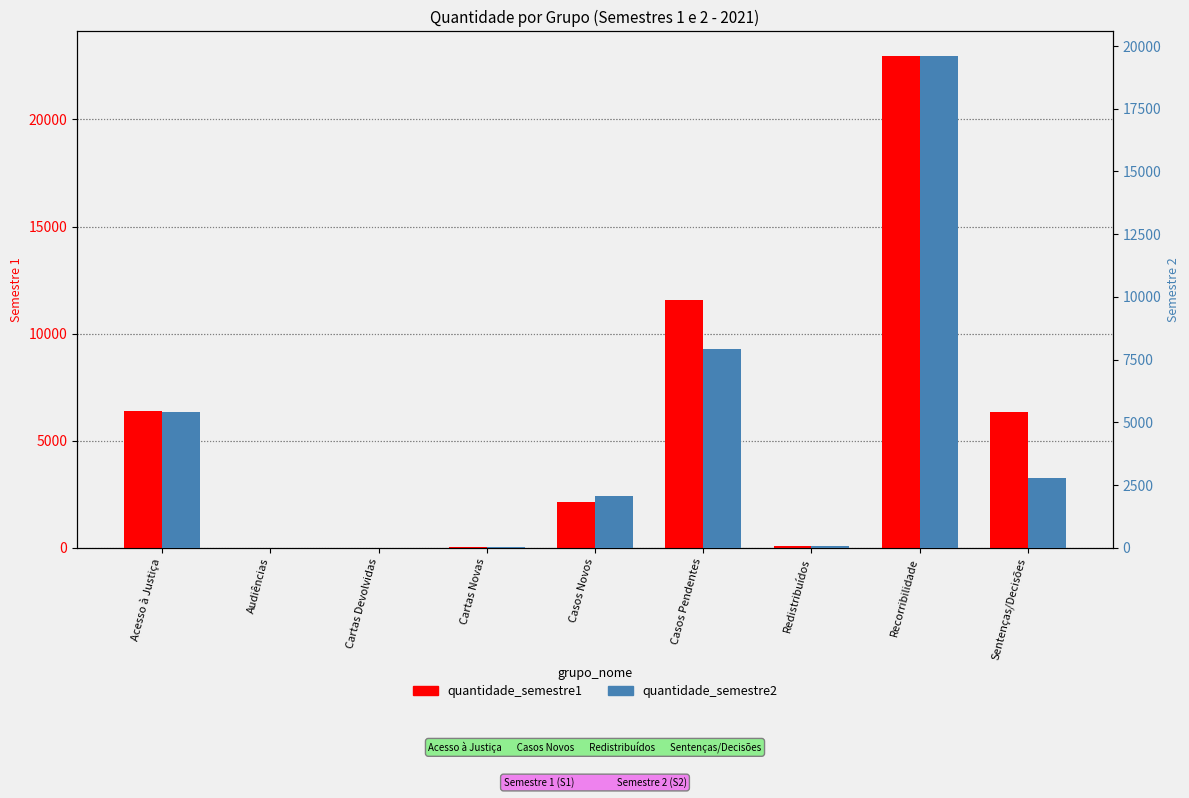

Which series changed the most between Cartas Novas and Casos Novos?

quantidade_semestre1